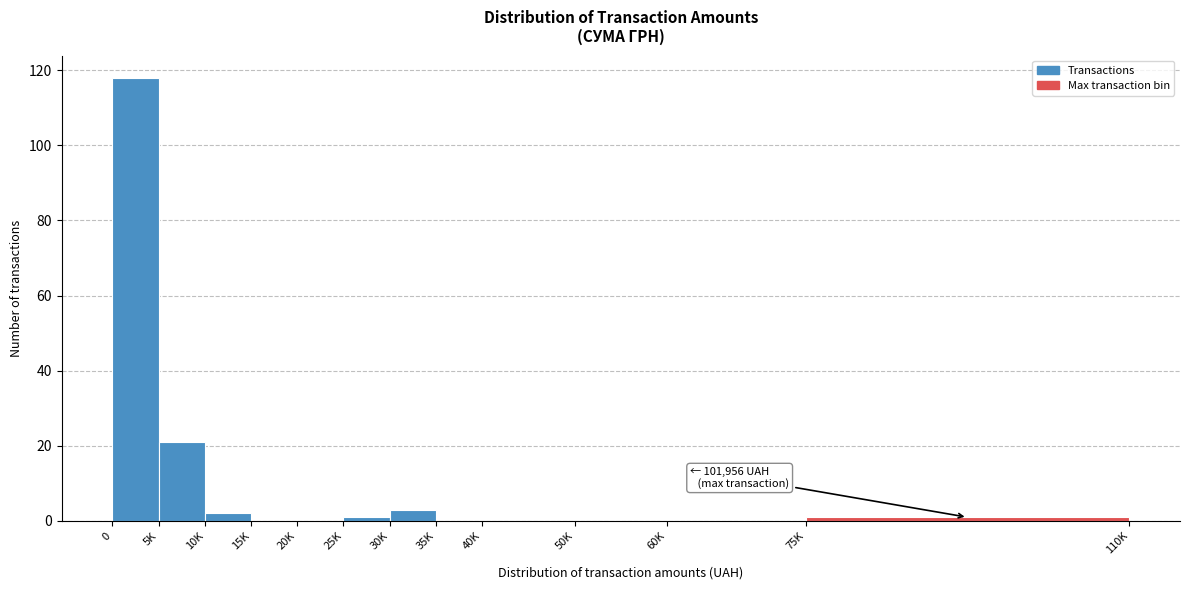

Reading left to right, list all the values displayed in this chart.

0=118	5K=21	10K=2	15K=0	20K=0	25K=1	30K=3	35K=0	40K=0	50K=0	60K=0	75K=1